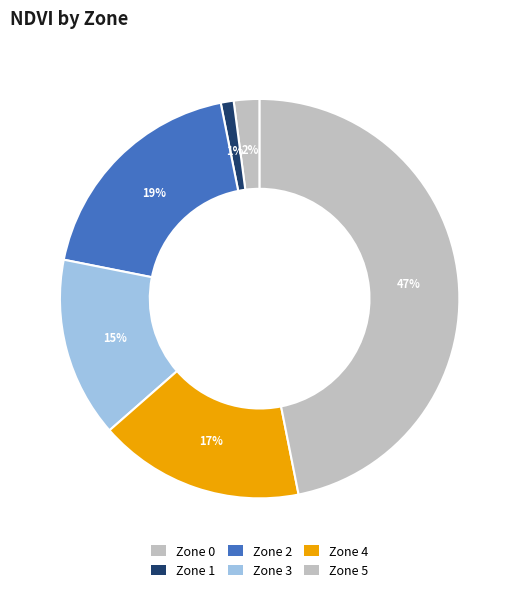

What is the largest slice in the pie chart?

Zone 5